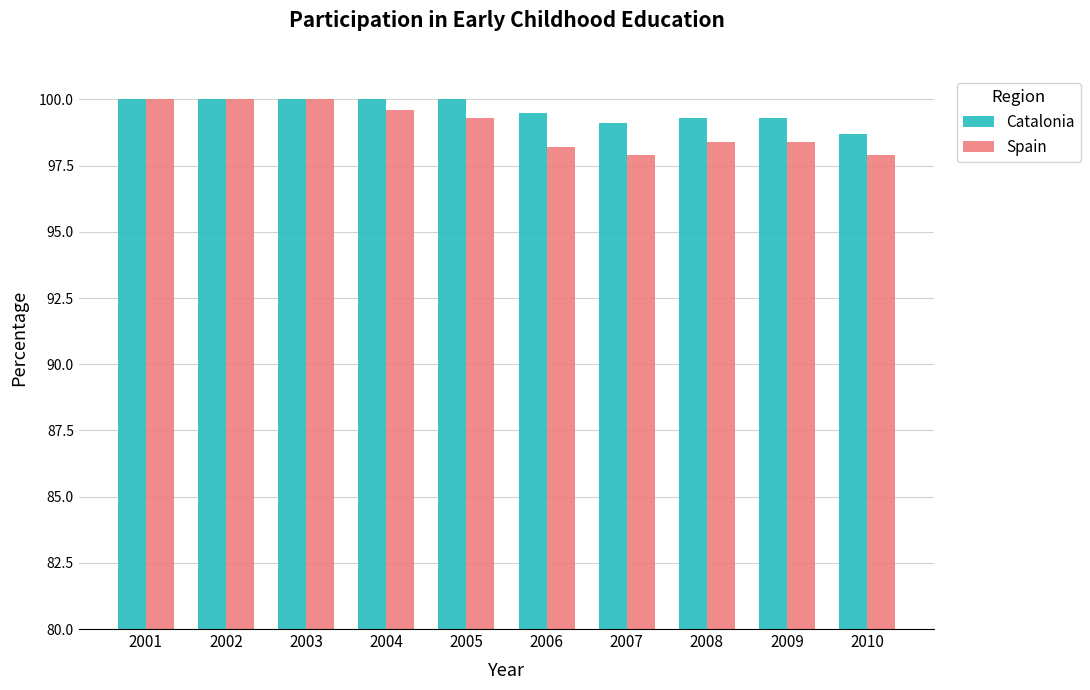

Is it true that Catalonia equals 98.7 at 2010?

True